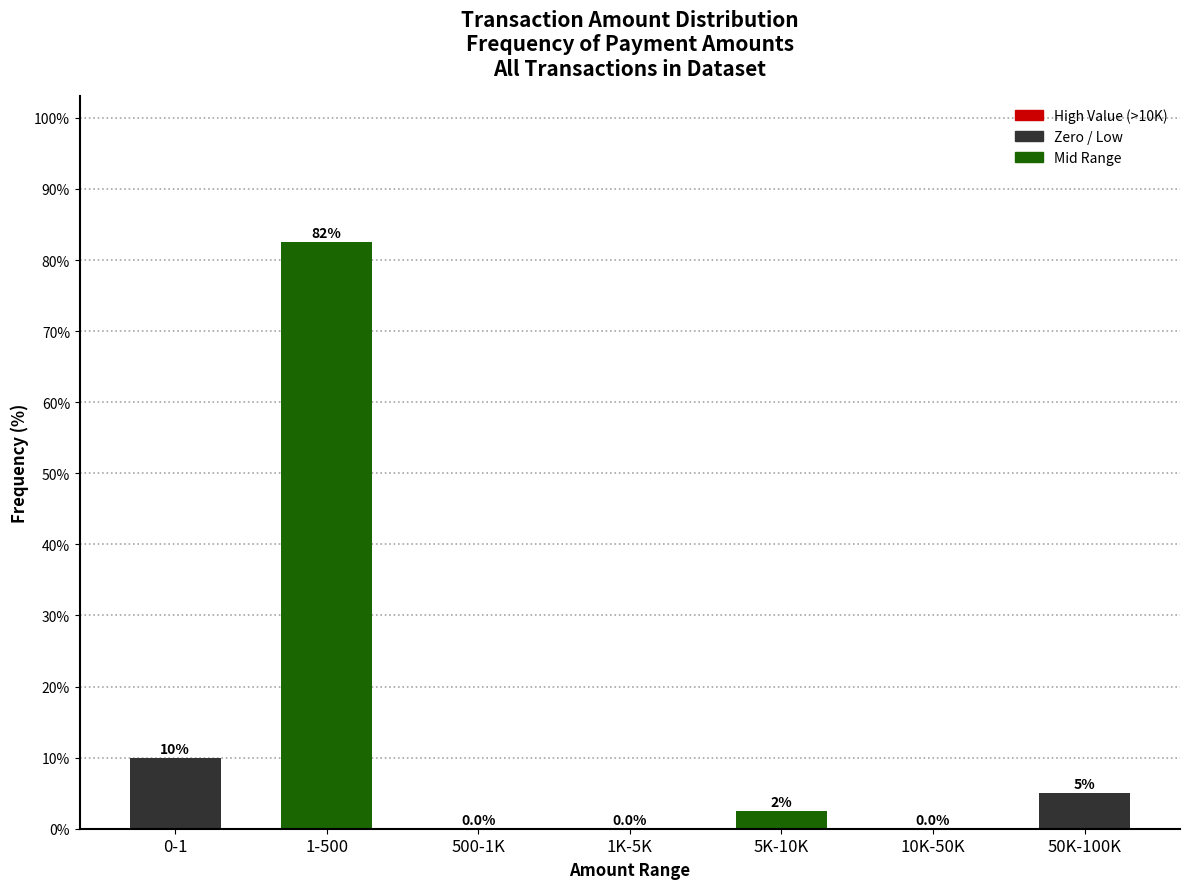

Reading left to right, transcribe all the data shown in this chart.

0-1=10.0	1-500=82.5	500-1K=0.0	1K-5K=0.0	5K-10K=2.5	10K-50K=0.0	50K-100K=5.0